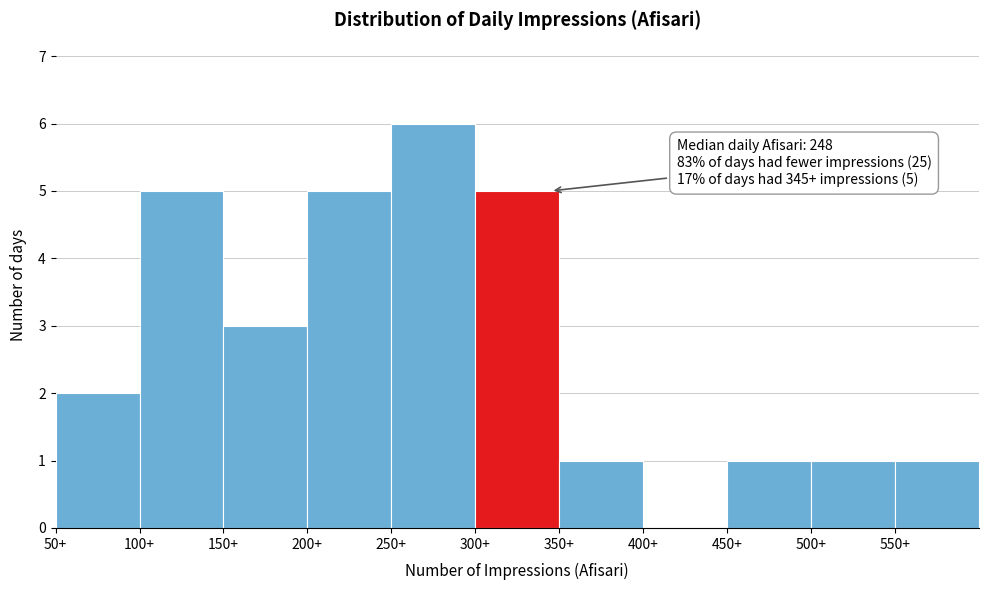

Which range on the x-axis has the tallest bar?

250 to 300